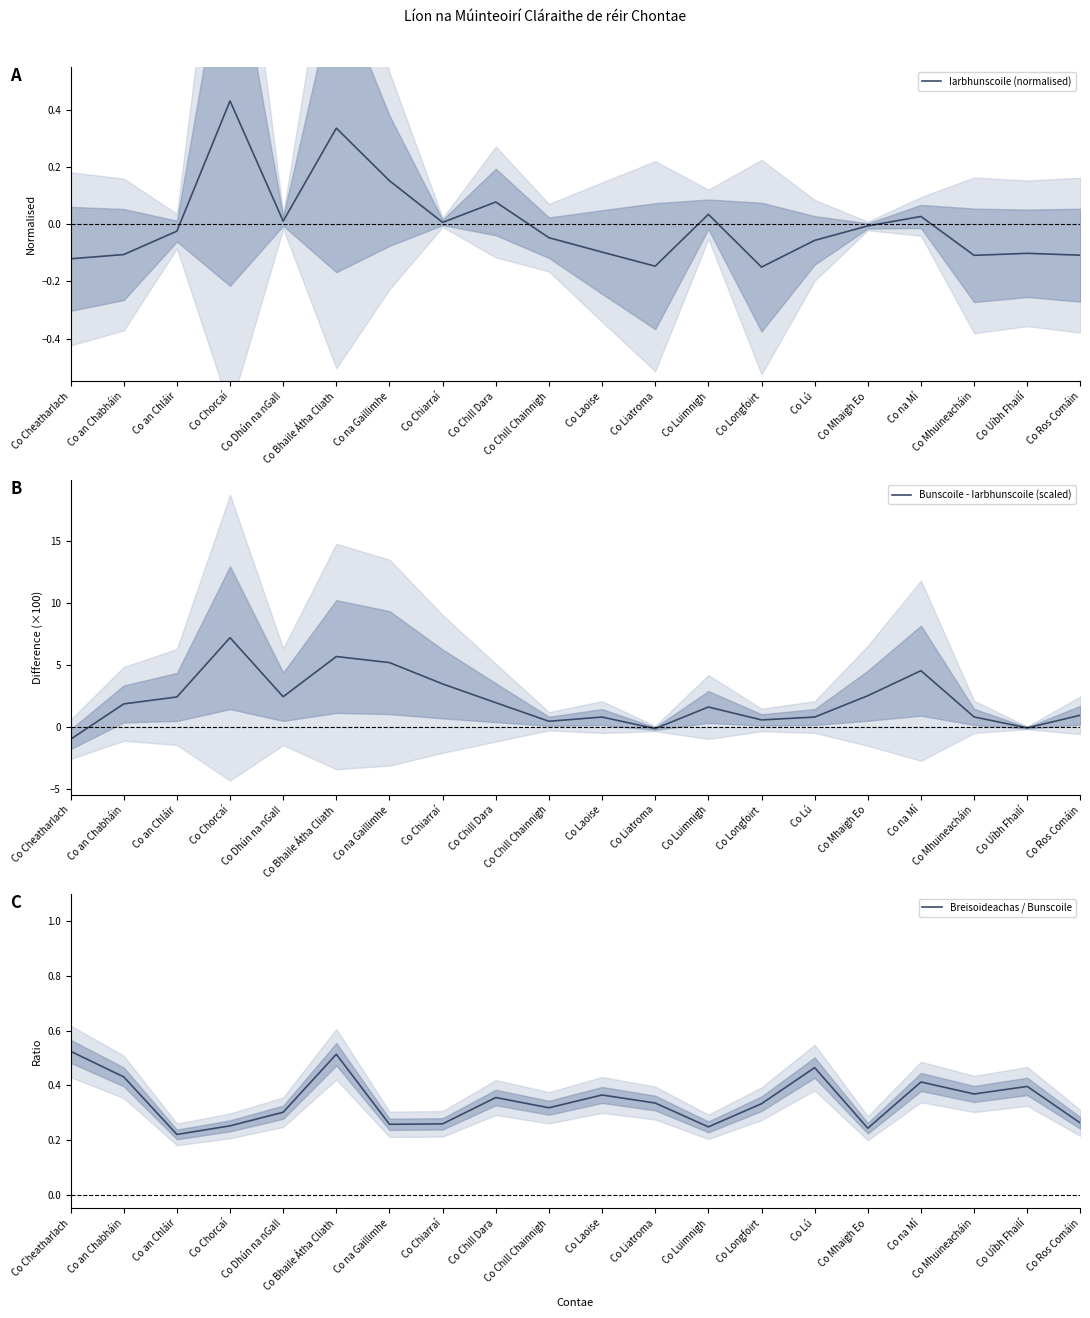

Reading left to right, list all the values displayed in this chart.

Iarbhunscoile (normalised): Co Cheatharlach=-0.1	Co an Chabháin=-0.1	Co an Chláir=-0.0	Co Chorcaí=0.4	Co Dhún na nGall=0.0	Co Bhaile Átha Cliath=0.3	Co na Gaillimhe=0.2	Co Chiarraí=0.0	Co Chill Dara=0.1	Co Chill Chainnigh=-0.0	Co Laoise=-0.1	Co Liatroma=-0.1	Co Luimnigh=0.0	Co Longfoirt=-0.2	Co Lú=-0.1	Co Mhaigh Eo=-0.0	Co na Mí=0.0	Co Mhuineacháin=-0.1	Co Uíbh Fhailí=-0.1	Co Ros Comáin=-0.1
Bunscoile - Iarbhunscoile (scaled): Co Cheatharlach=-1.0	Co an Chabháin=1.9	Co an Chláir=2.4	Co Chorcaí=7.2	Co Dhún na nGall=2.4	Co Bhaile Átha Cliath=5.7	Co na Gaillimhe=5.2	Co Chiarraí=3.5	Co Chill Dara=2.0	Co Chill Chainnigh=0.5	Co Laoise=0.8	Co Liatroma=-0.1	Co Luimnigh=1.6	Co Longfoirt=0.6	Co Lú=0.8	Co Mhaigh Eo=2.5	Co na Mí=4.5	Co Mhuineacháin=0.8	Co Uíbh Fhailí=-0.1	Co Ros Comáin=0.9
Breisoideachas / Bunscoile: Co Cheatharlach=0.5	Co an Chabháin=0.4	Co an Chláir=0.2	Co Chorcaí=0.3	Co Dhún na nGall=0.3	Co Bhaile Átha Cliath=0.5	Co na Gaillimhe=0.3	Co Chiarraí=0.3	Co Chill Dara=0.4	Co Chill Chainnigh=0.3	Co Laoise=0.4	Co Liatroma=0.3	Co Luimnigh=0.2	Co Longfoirt=0.3	Co Lú=0.5	Co Mhaigh Eo=0.2	Co na Mí=0.4	Co Mhuineacháin=0.4	Co Uíbh Fhailí=0.4	Co Ros Comáin=0.3